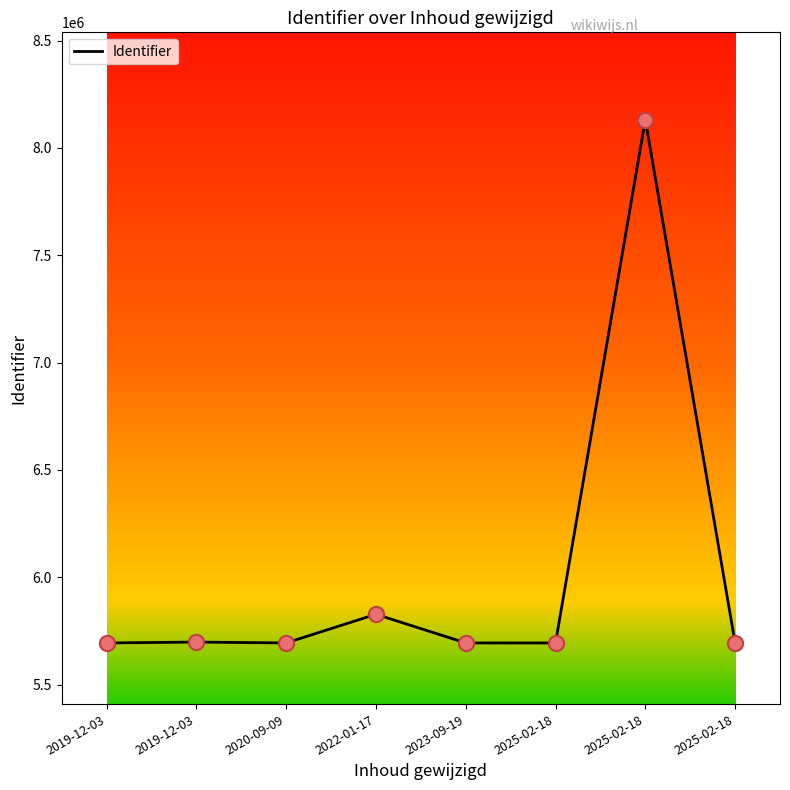

How many categories are shown in the chart?

8